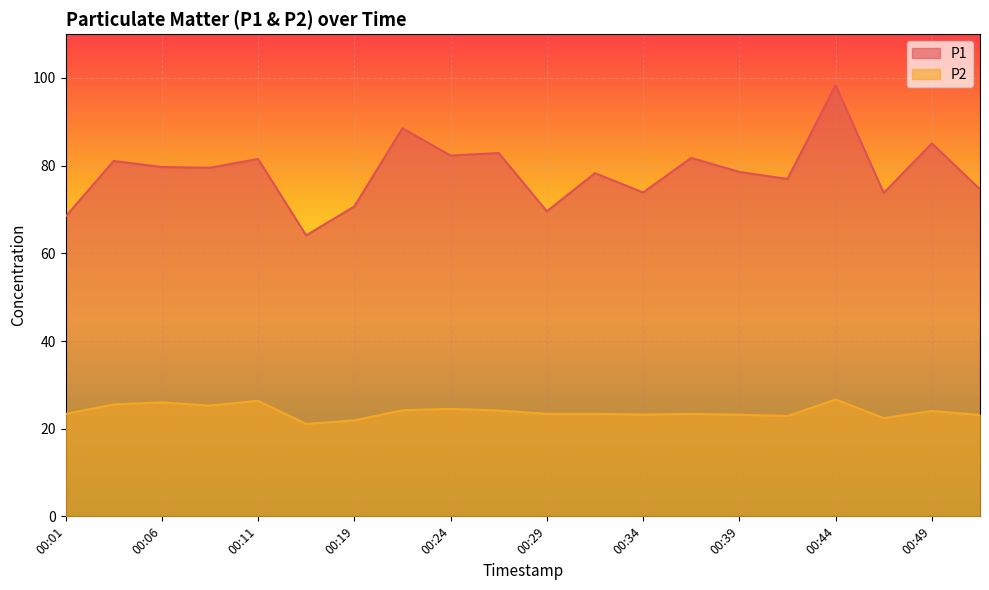

What is the spread (max minus min) of values at 00:44?

71.7